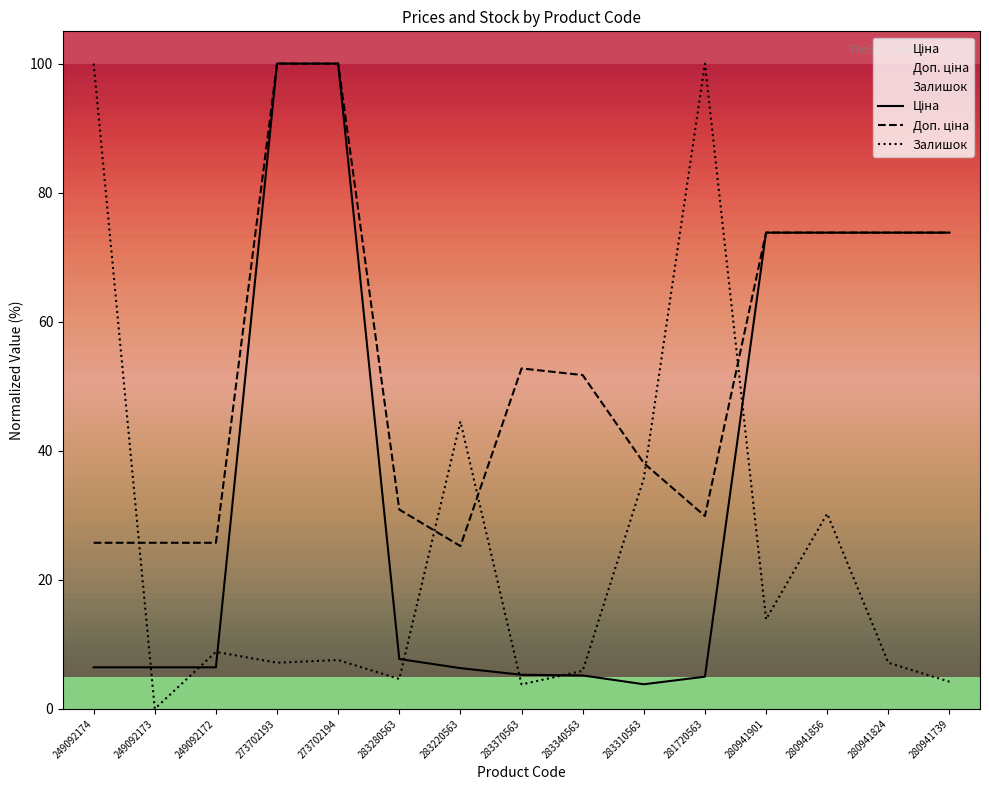

Is the value of Ціна at 280941901 greater than the value of Доп. ціна at 283310563?

Yes